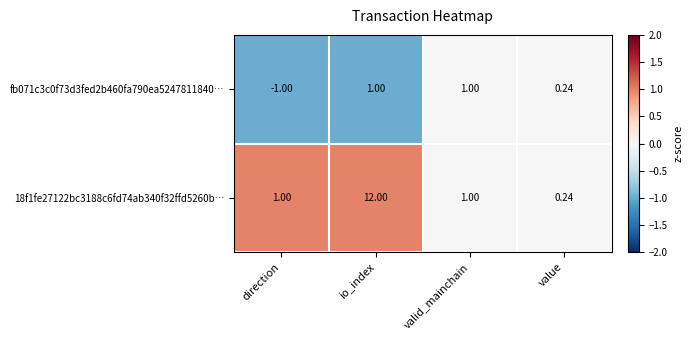

Rank the series by their maximum value, from lowest to highest.

fb071c3c0f73d3fed2b460fa790ea5247811840…, 18f1fe27122bc3188c6fd74ab340f32ffd5260b…